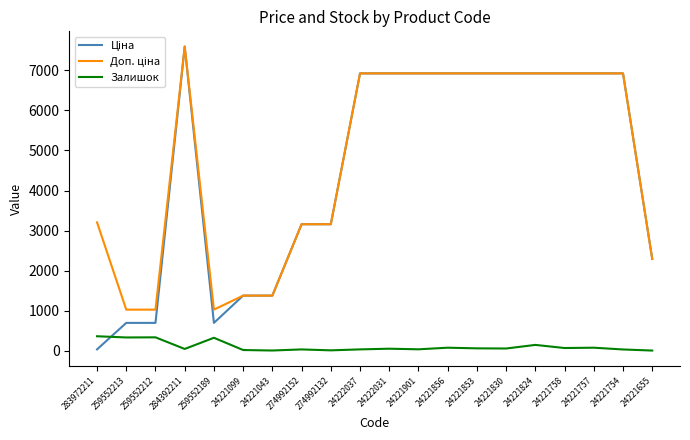

At which category is the sum across all series the highest?

284392211